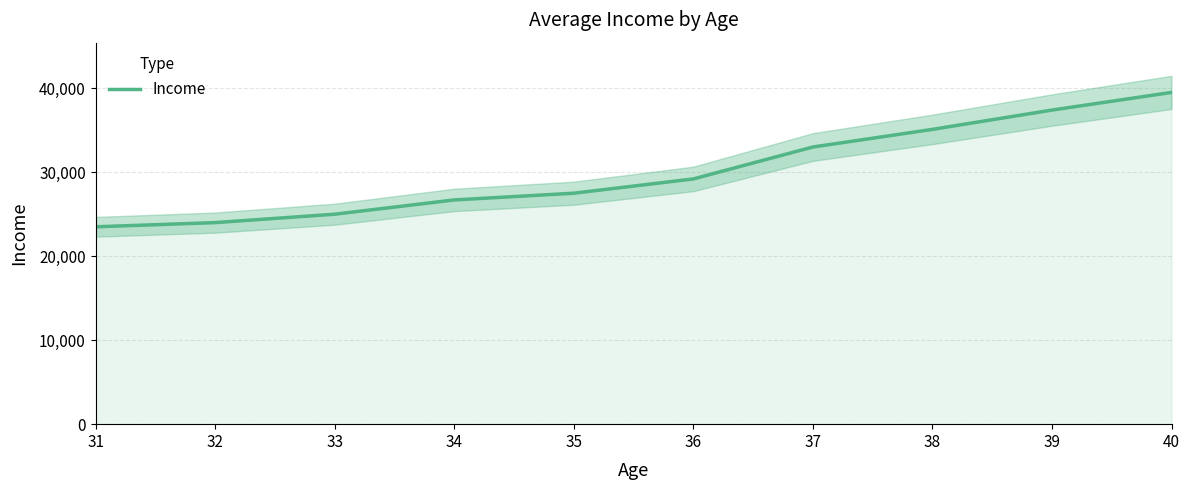

What is the average value?

30090